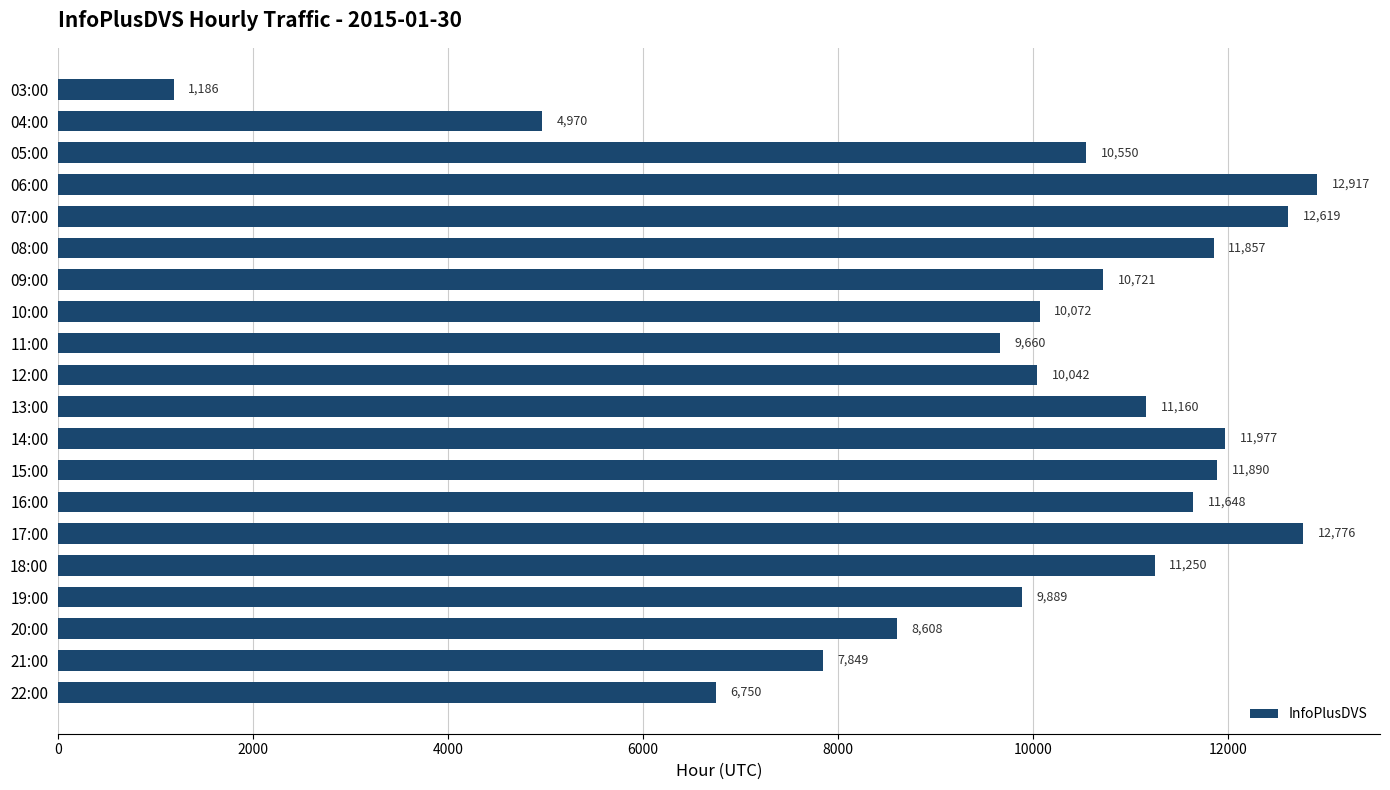

How many series are shown in this chart?

1